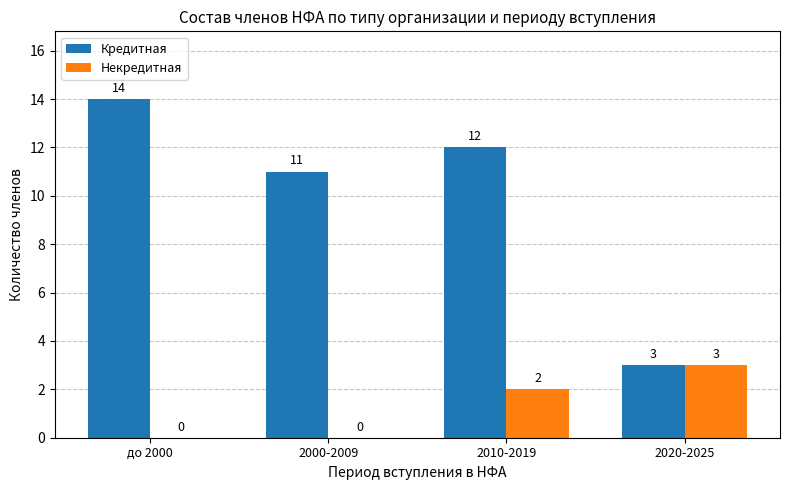

Read the Кредитная value at 2020-2025.

3